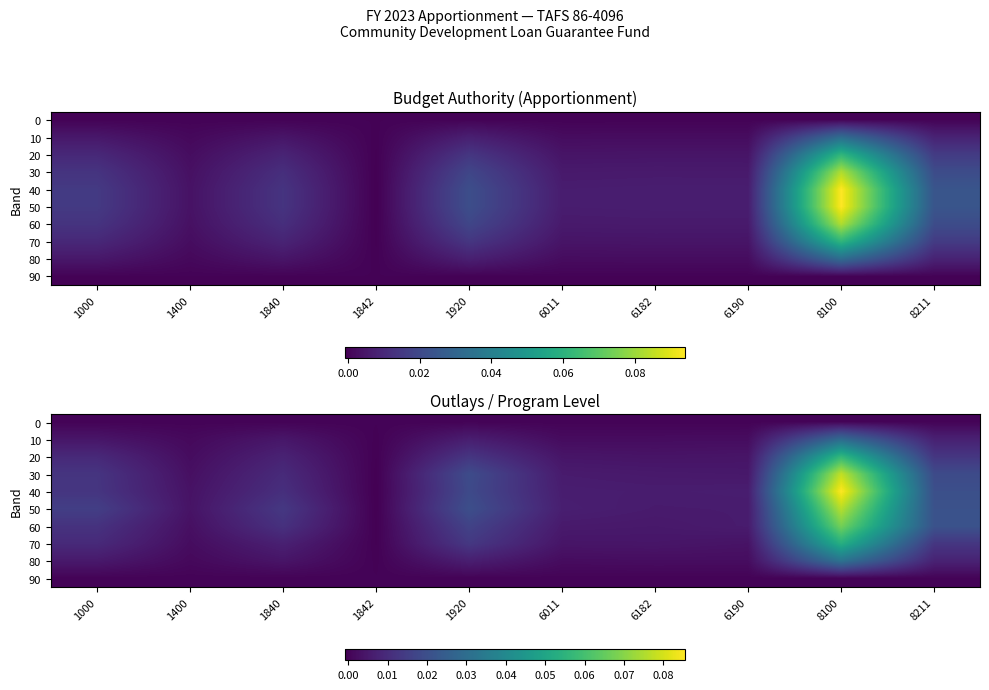

At which category does the chart reach its peak across all series?

8100